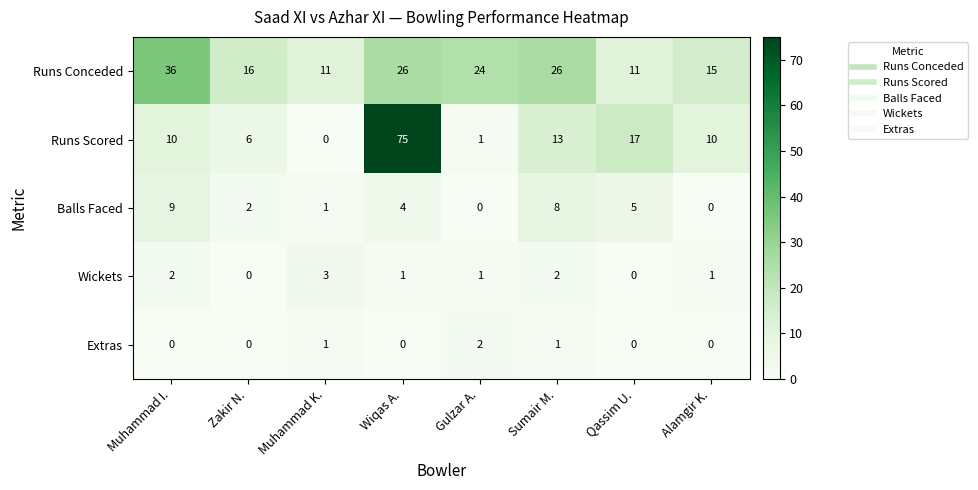

Between Wiqas A. and Qassim U., which series saw the biggest shift?

Runs Scored